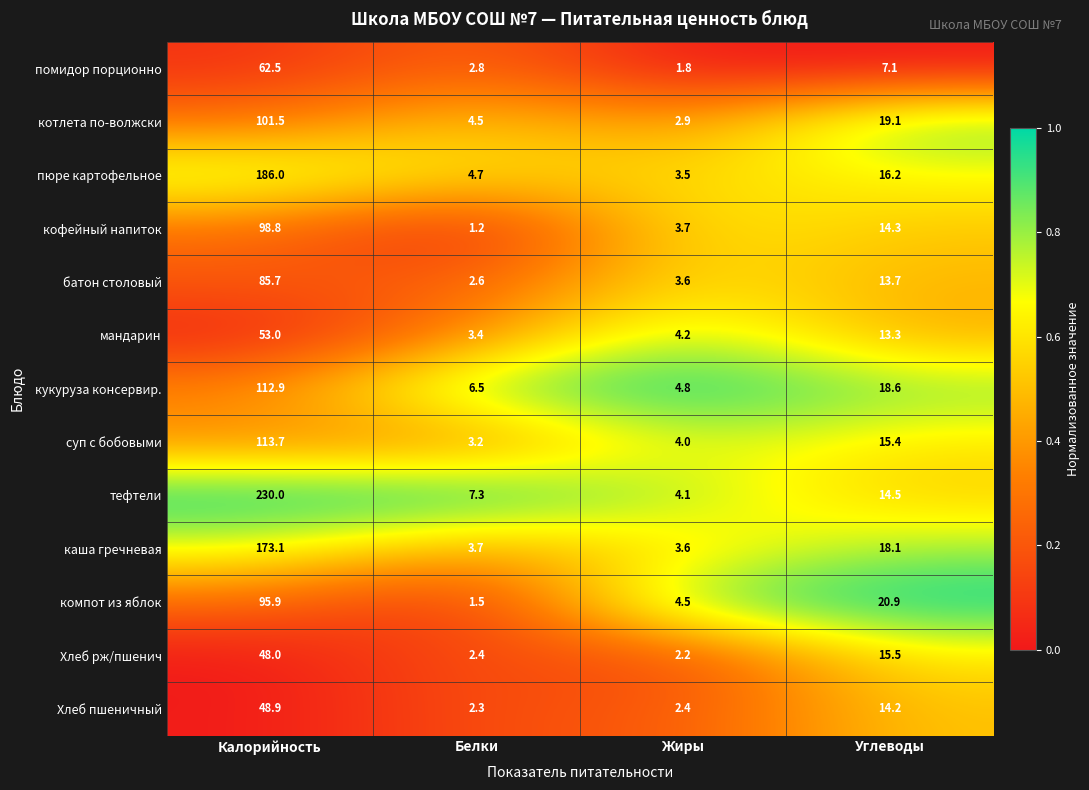

What is the difference between the highest and lowest values at Углеводы?

13.8